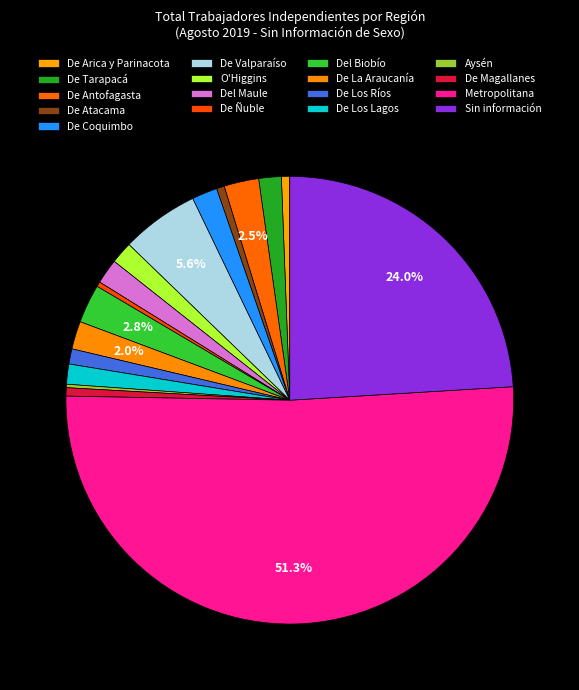

How many segments does this pie chart have?

17